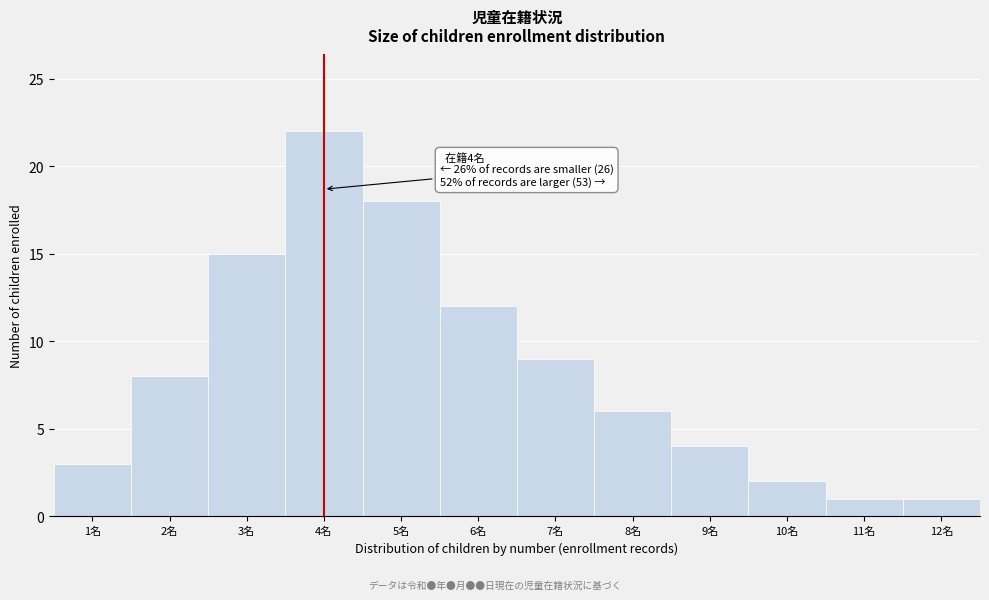

Over which range of the x-axis is the bar tallest?

3.5 to 4.5